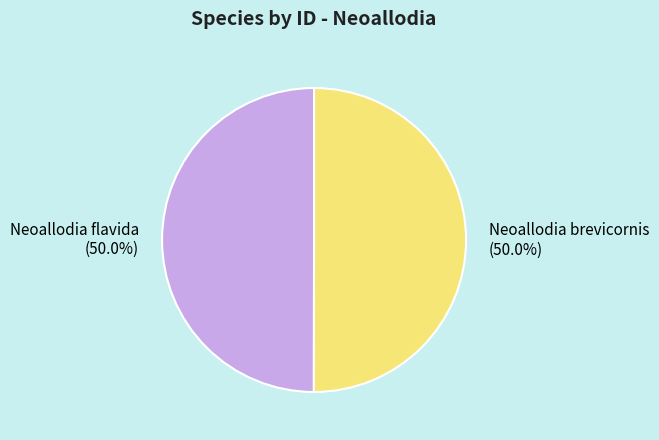

How many slices are in this pie chart?

2